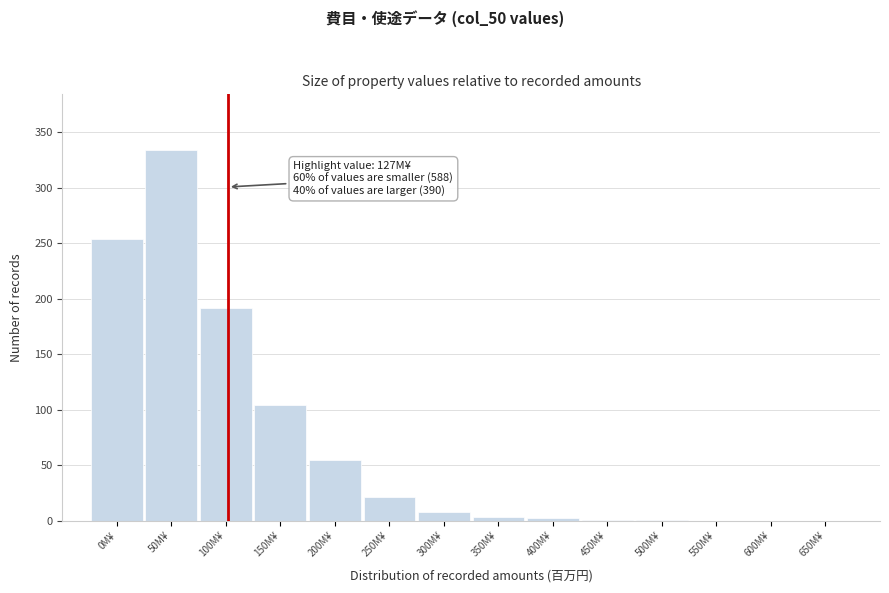

At which label is the value closest to 167?

100M¥